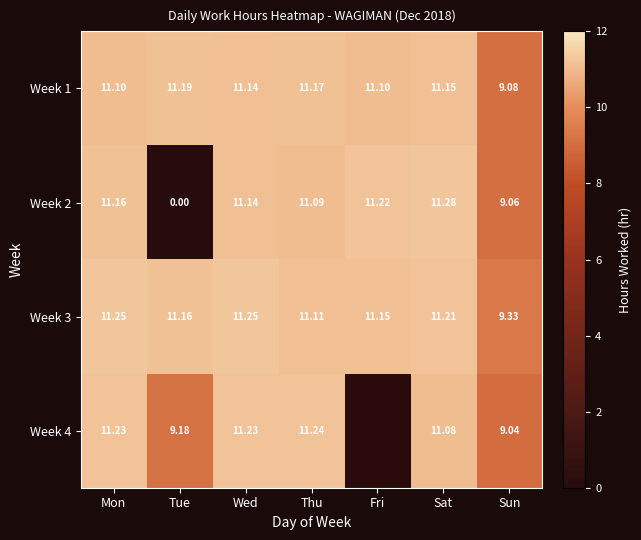

At which category is the sum across all series the highest?

Wed